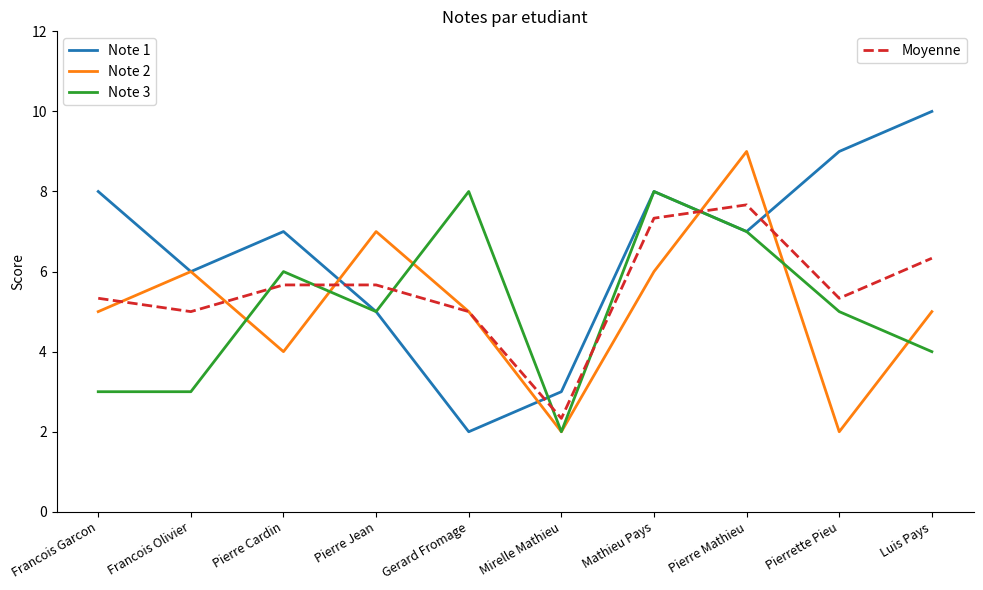

What position from the left is Francois Garcon?

1